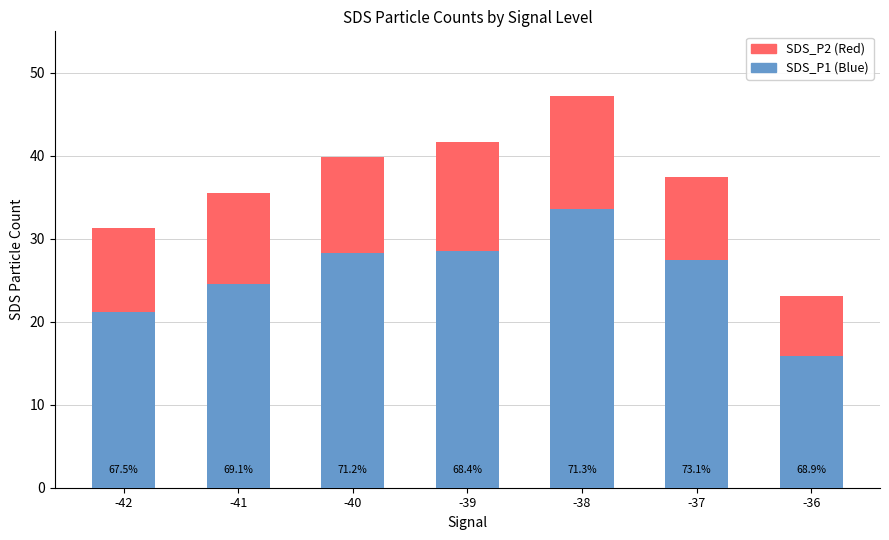

What are all the series names shown in the legend?

SDS_P2 (Red), SDS_P1 (Blue)